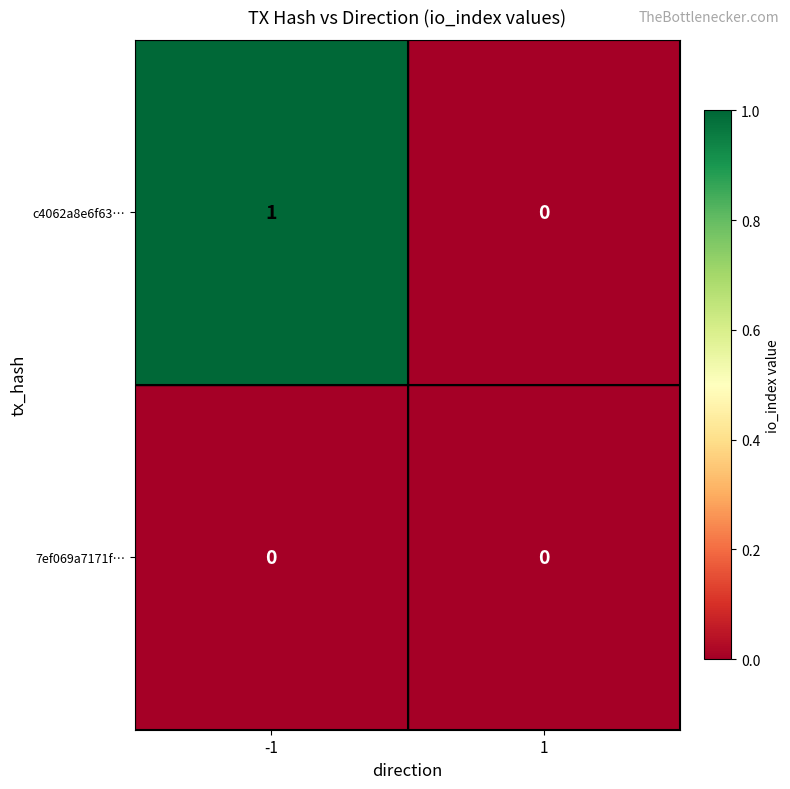

Reading left to right, what are all the values shown in this chart?

c4062a8e6f63…: -1=1	1=0
7ef069a7171f…: -1=0	1=0